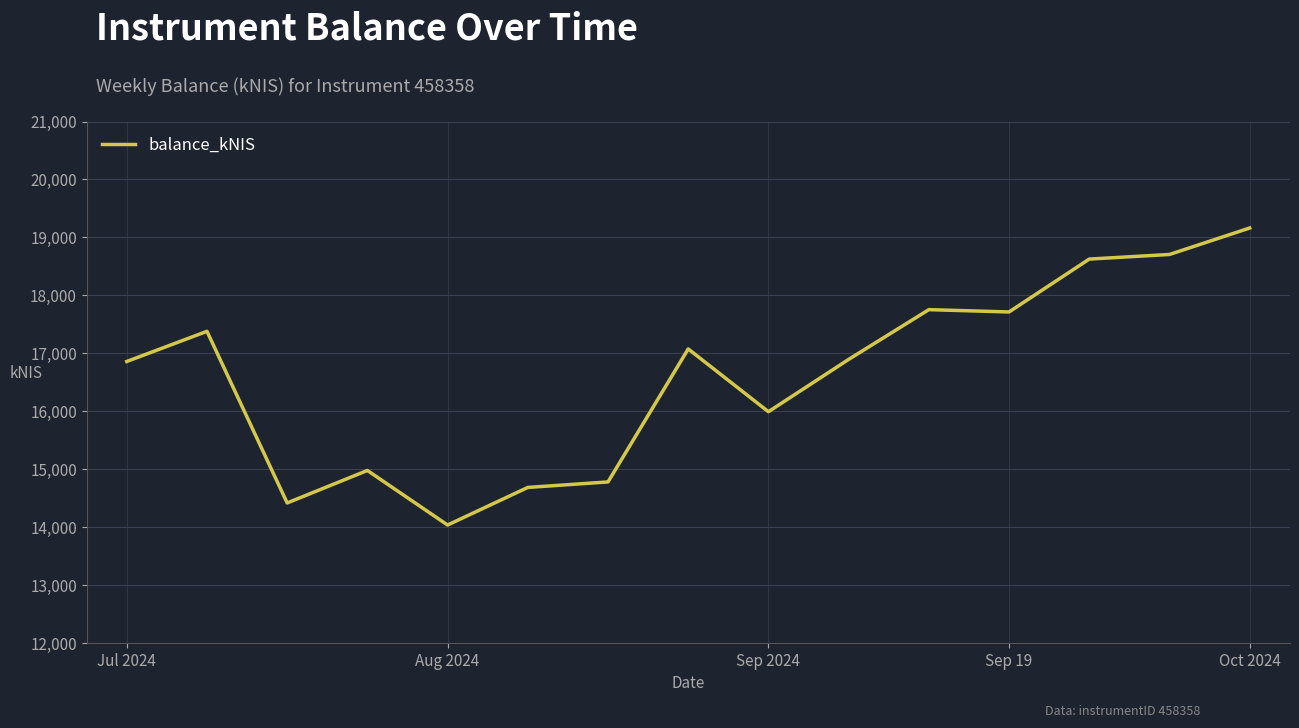

What is the maximum value shown in the chart?

19162.5